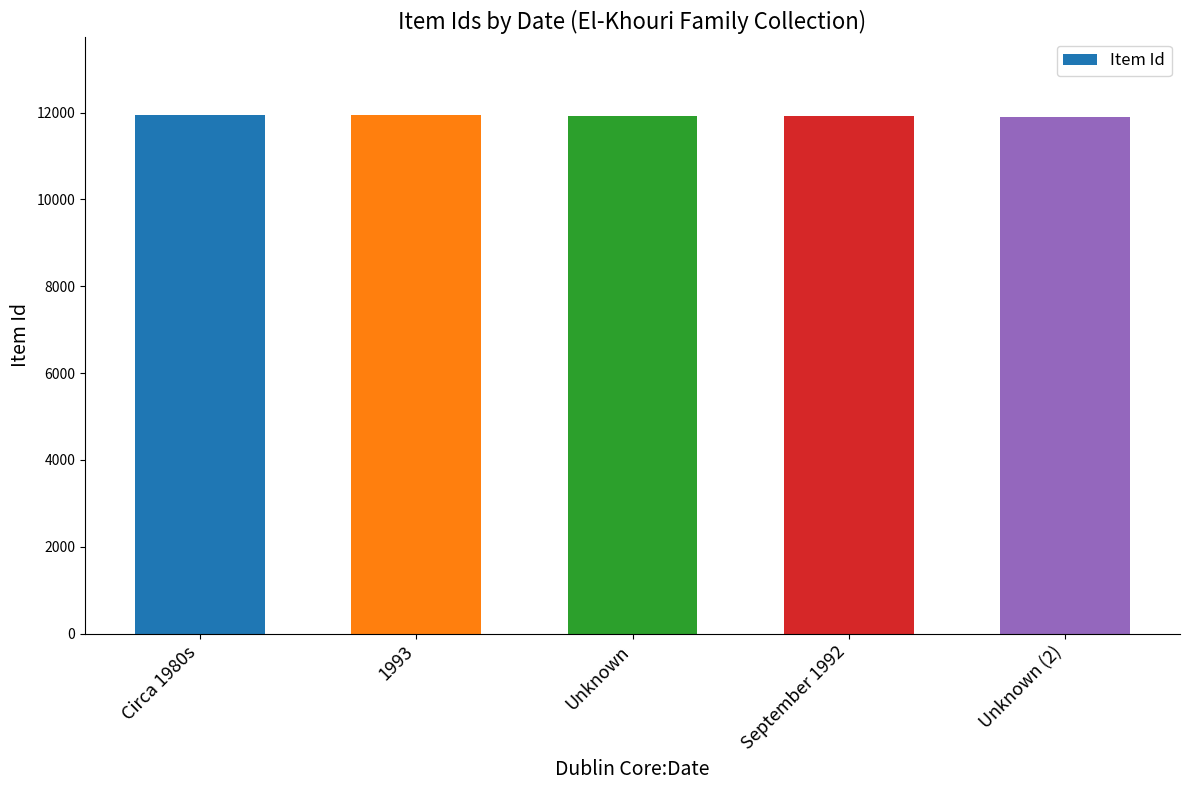

True or false: the data shows 11918 at Unknown.

True